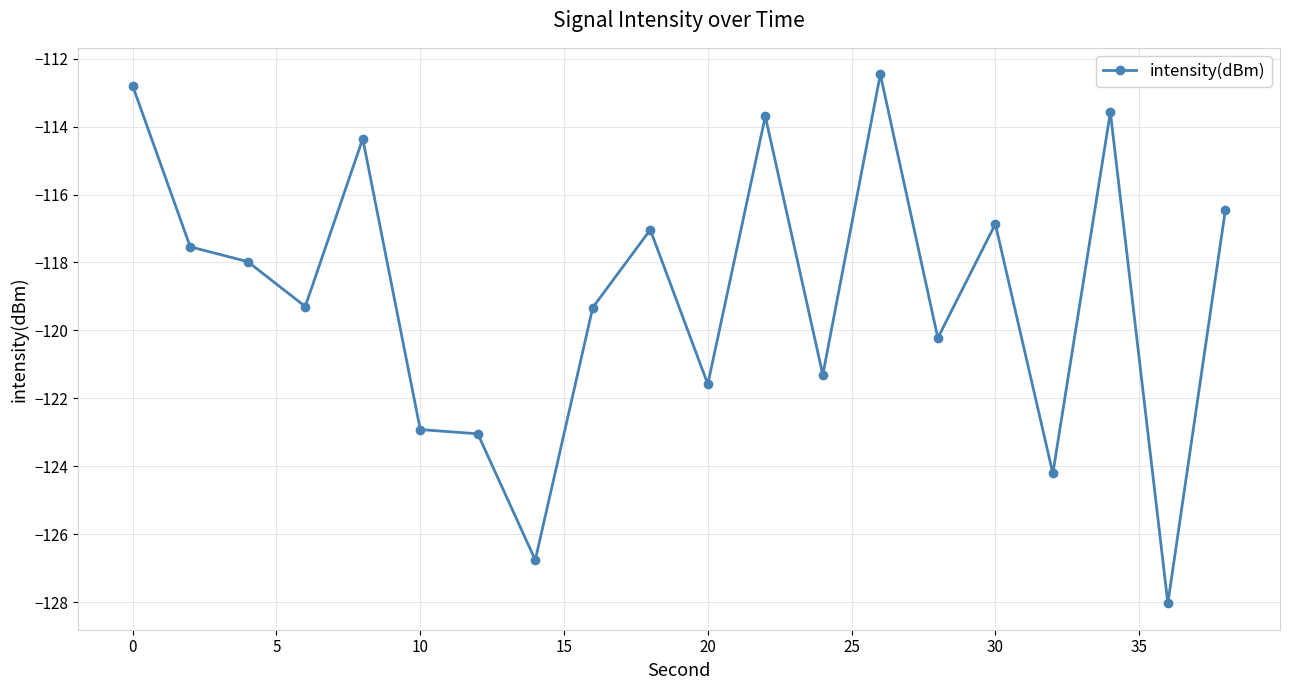

What is the smallest value displayed?

-128.0